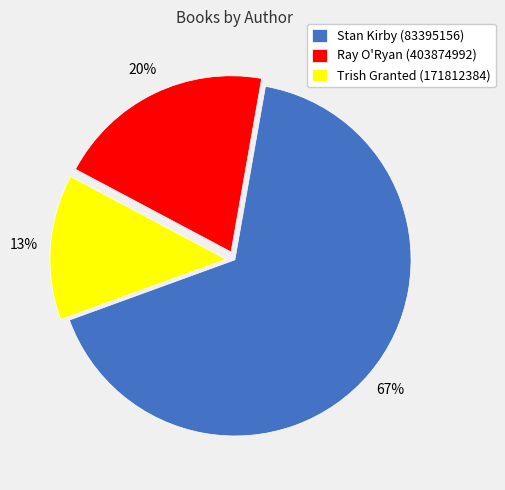

Count the number of slices in the pie.

3